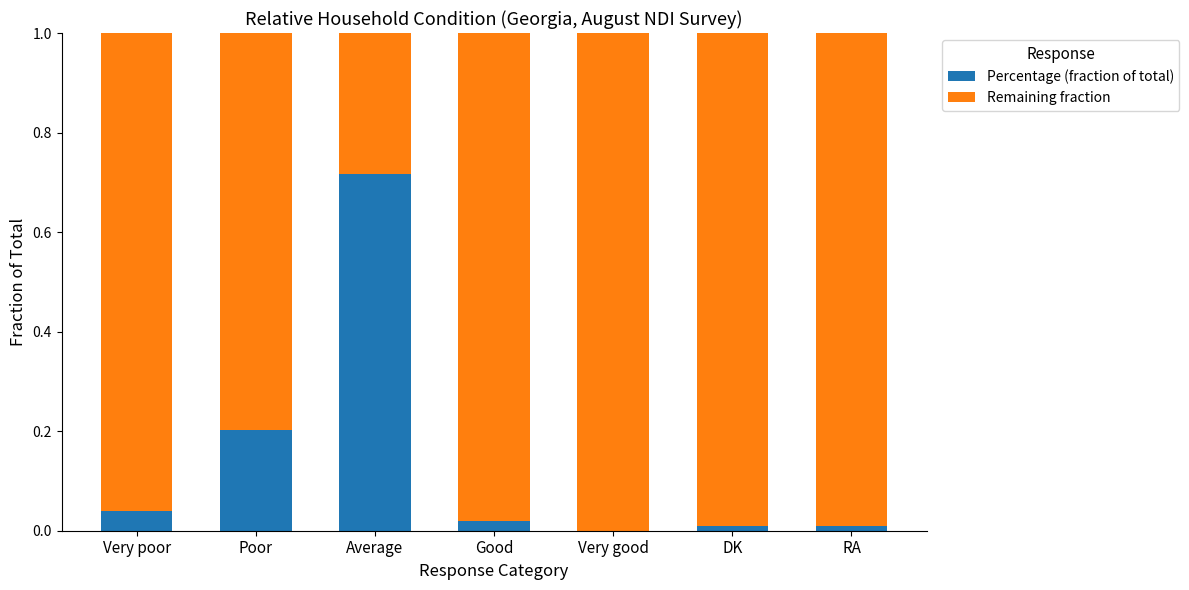

True or false: Percentage (fraction of total) has a value of -0.5 at Very good.

False